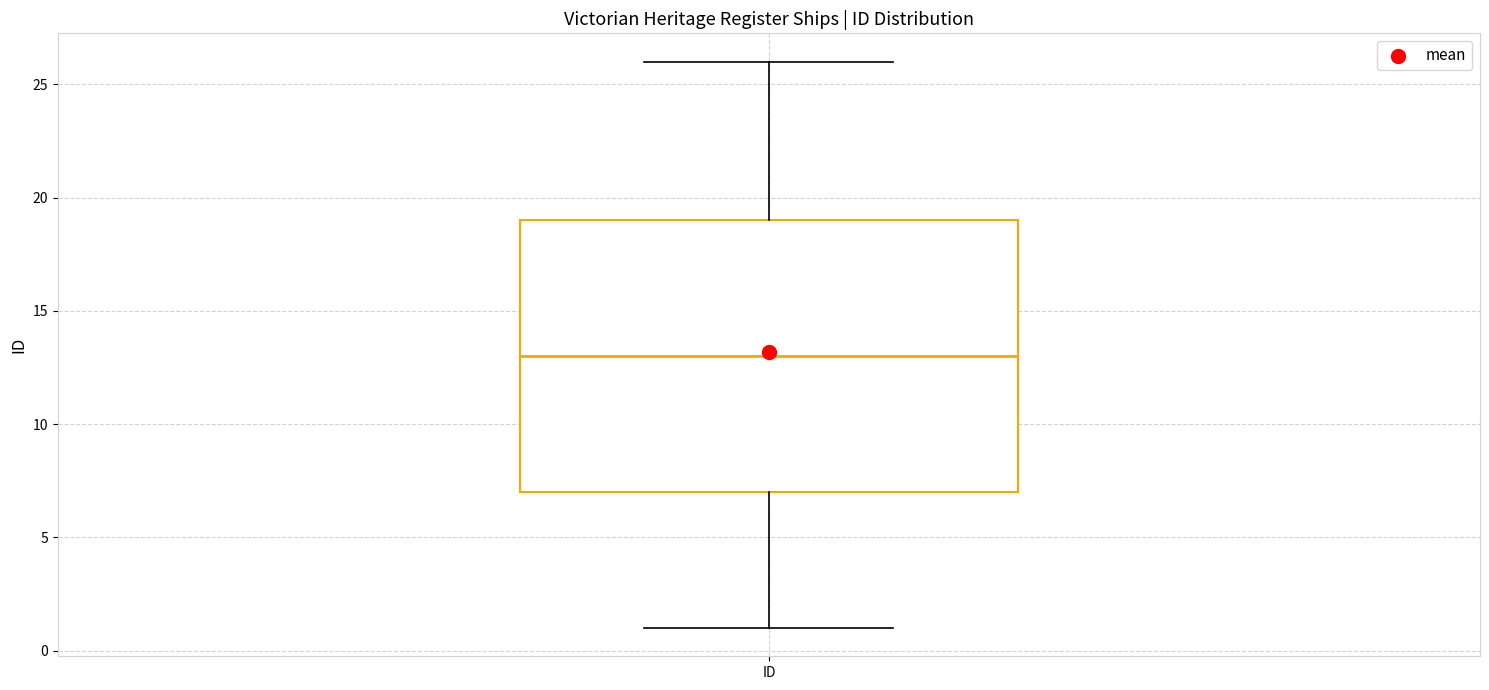

Read this box plot against the y-axis: the position of the median line, the range covered by the box, and the ends of both whiskers. The values are not printed on the chart, so give them approximately, as read against the axis.

median 13, box 7 to 19, whiskers 1 to 26